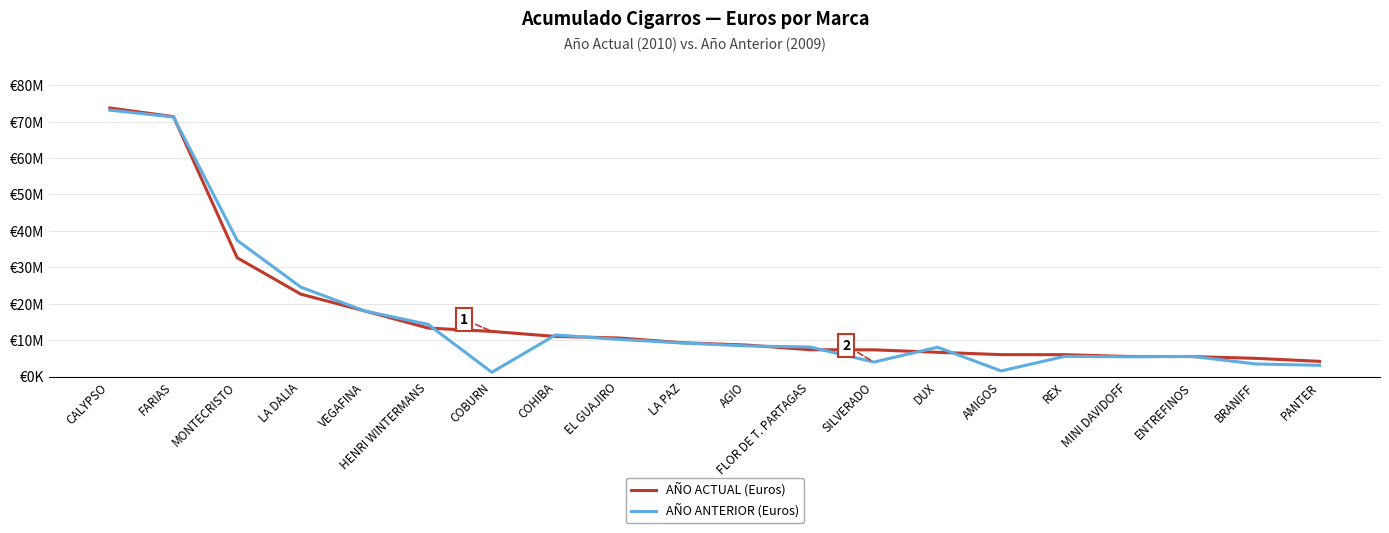

What position from the right is MINI DAVIDOFF?

4